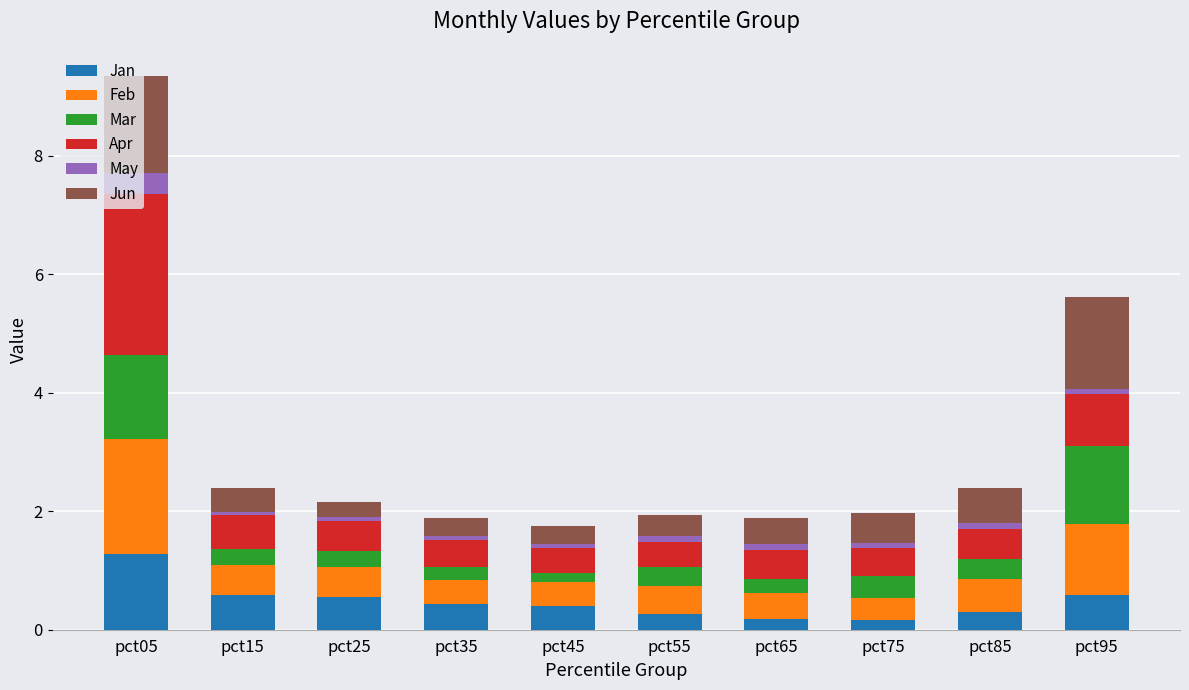

What are all the series names shown in the legend?

Jan, Feb, Mar, Apr, May, Jun